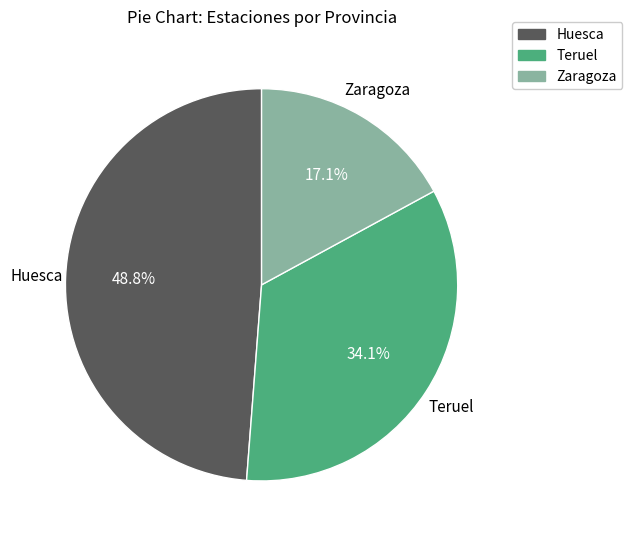

How many segments does this pie chart have?

3